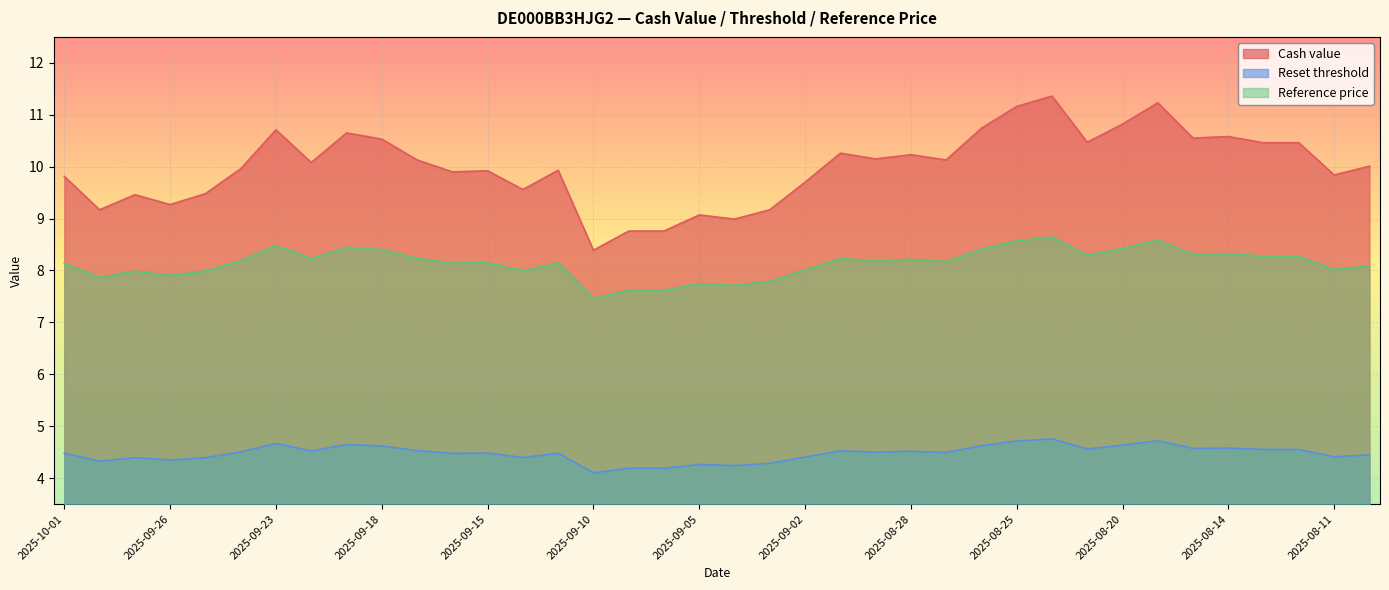

List the labels in order of Cash value value, smallest first.

2025-09-10, 2025-09-09, 2025-09-08, 2025-09-04, 2025-09-05, 2025-09-30, 2025-09-03, 2025-09-26, 2025-09-29, 2025-09-25, 2025-09-12, 2025-09-02, 2025-10-01, 2025-08-11, 2025-09-16, 2025-09-15, 2025-09-11, 2025-09-24, 2025-08-08, 2025-09-22, 2025-09-17, 2025-08-27, 2025-08-29, 2025-08-28, 2025-09-01, 2025-08-13, 2025-08-12, 2025-08-21, 2025-09-18, 2025-08-18, 2025-08-14, 2025-09-19, 2025-09-23, 2025-08-26, 2025-08-20, 2025-08-25, 2025-08-19, 2025-08-22